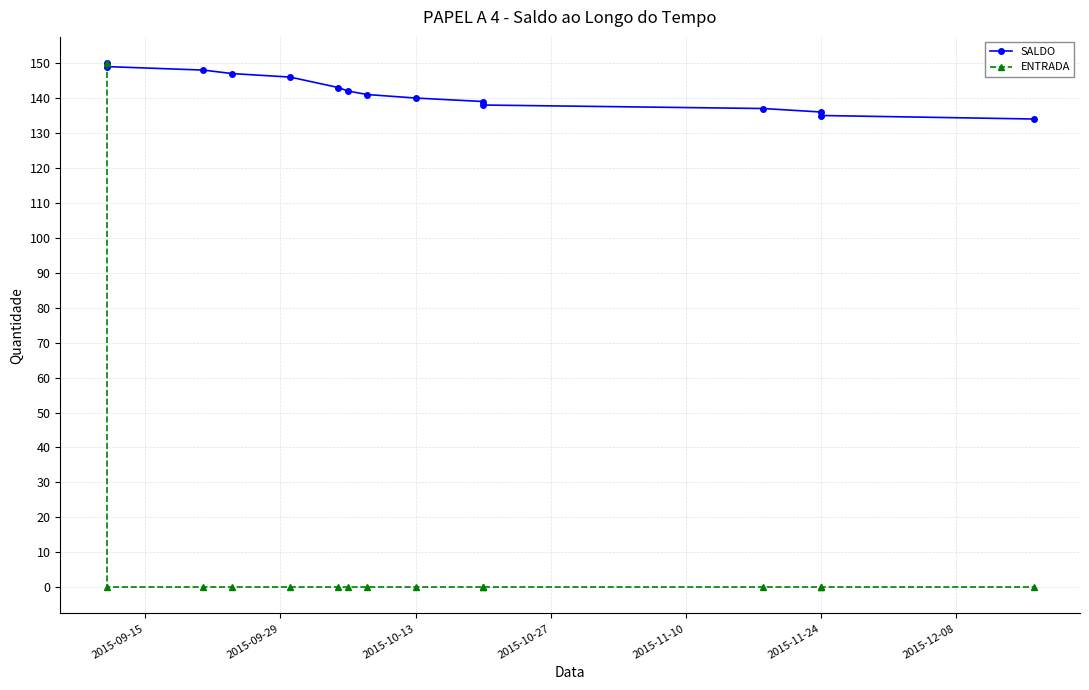

Which series changed the most between 2015-09-29 and 13?

SALDO